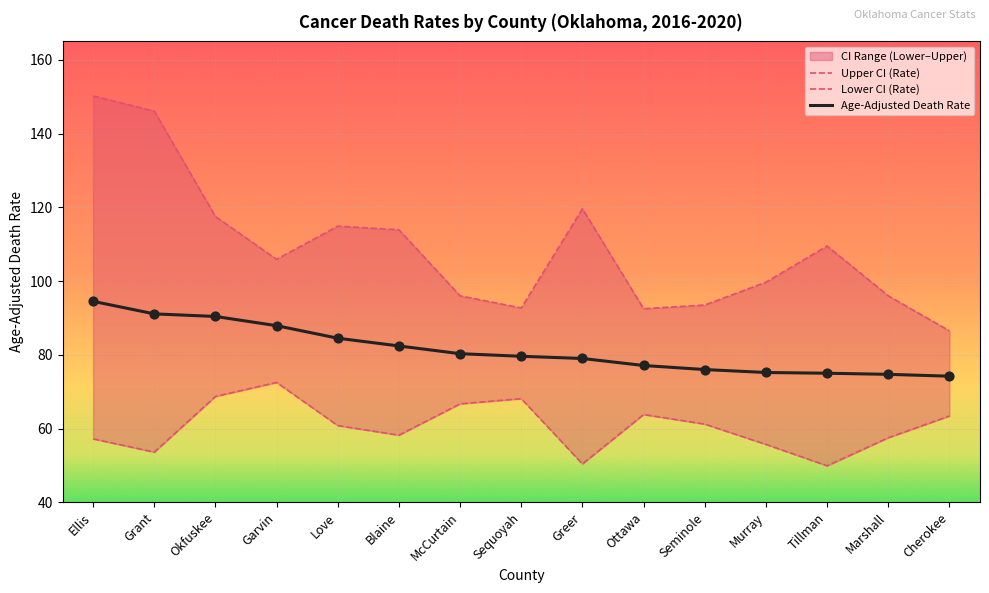

Which series has the largest total across all categories?

Upper CI (Rate)